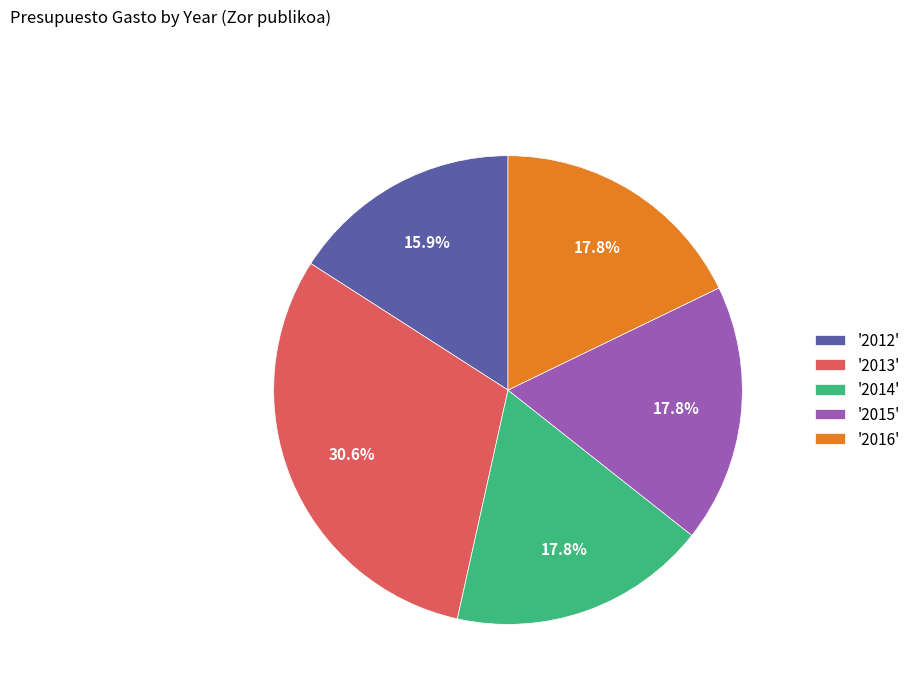

What is the smallest slice in the pie chart?

'2012'